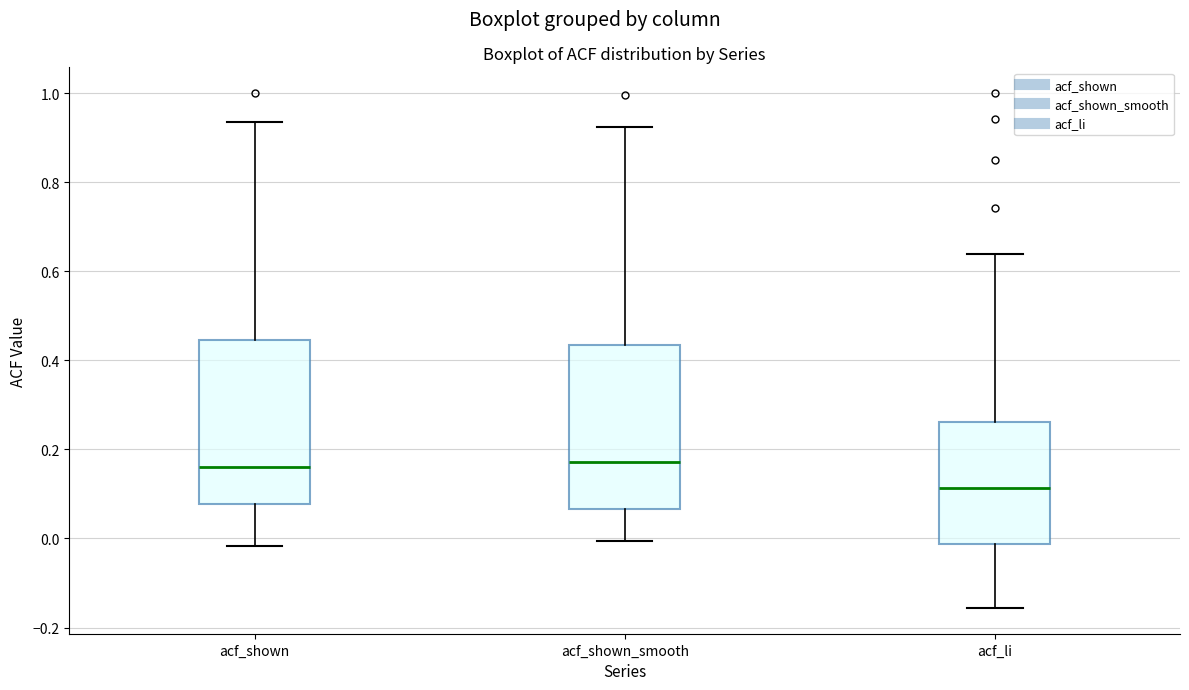

Which box has the lowest median line?

acf_li